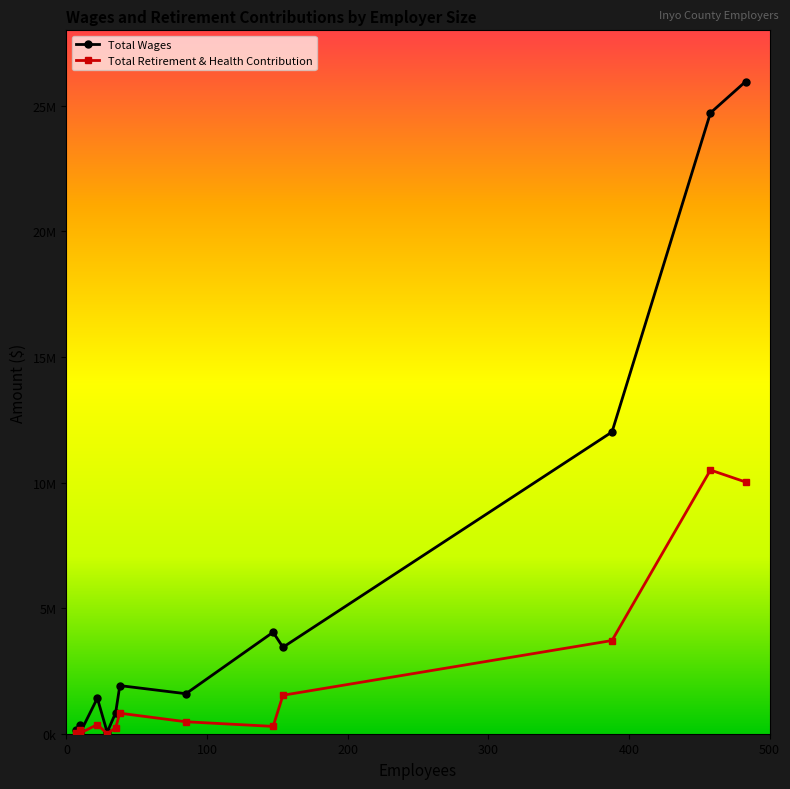

Does the chart have visible grid lines?

No